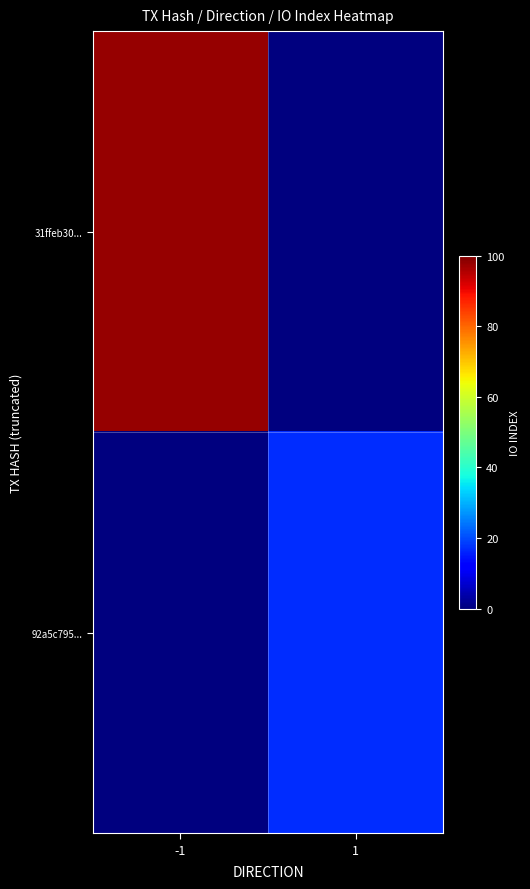

Rank the series by their average value, from highest to lowest.

31ffeb30..., 92a5c795...